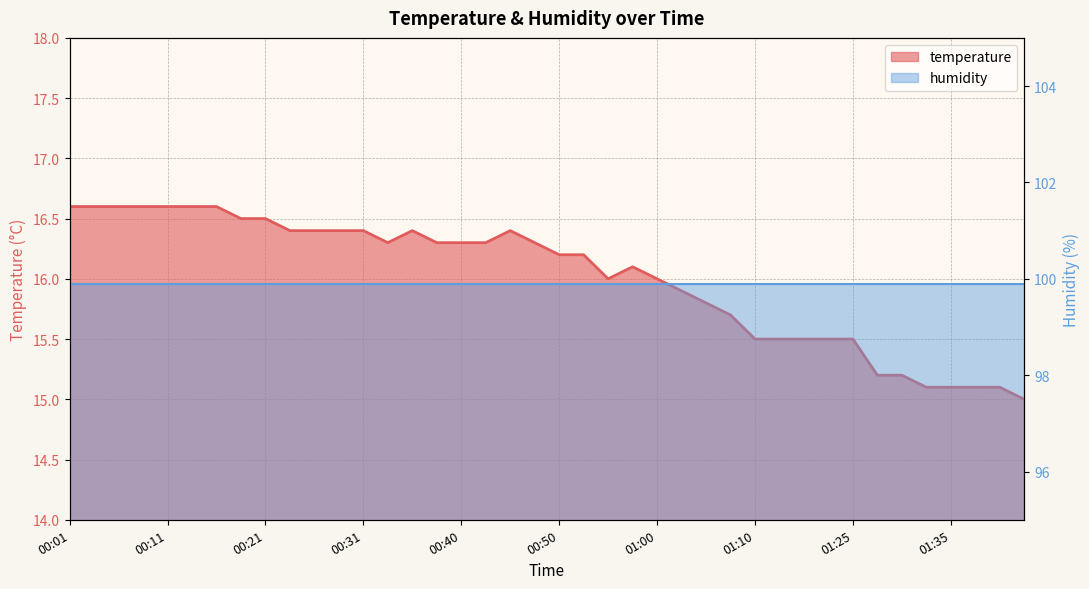

True or false: the data has more than 1 interior local peaks.

True